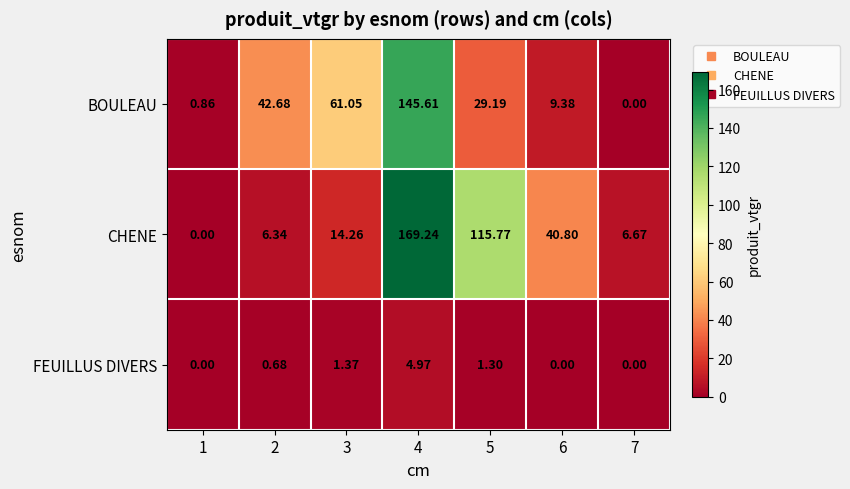

Rank the series by their maximum value, from lowest to highest.

FEUILLUS DIVERS, BOULEAU, CHENE